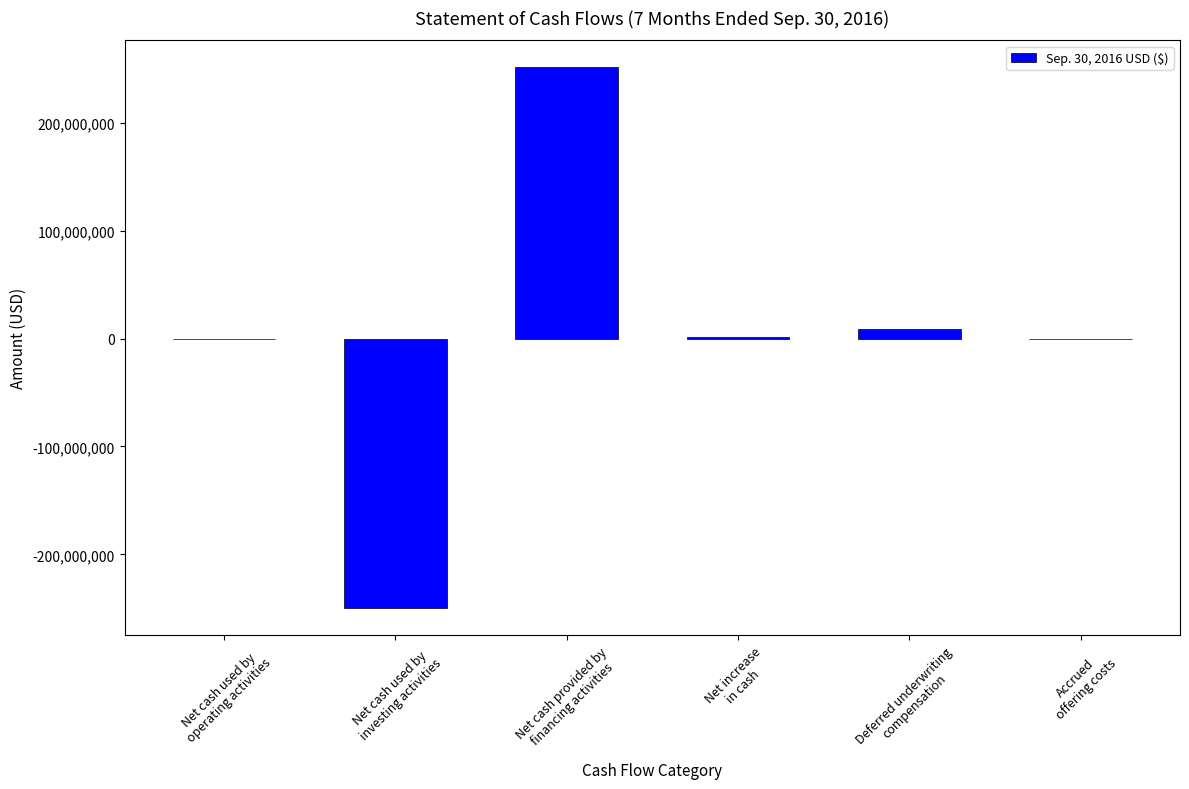

What is the greatest value displayed?

251265581